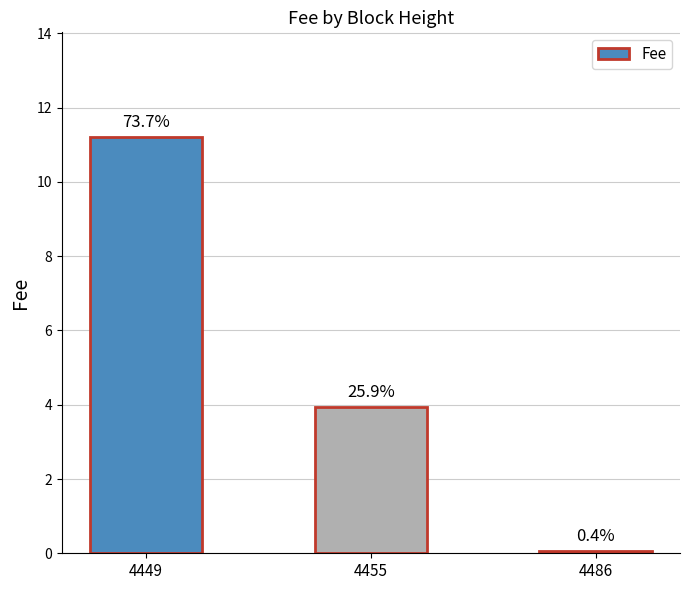

Read the value at 4449.

11.2